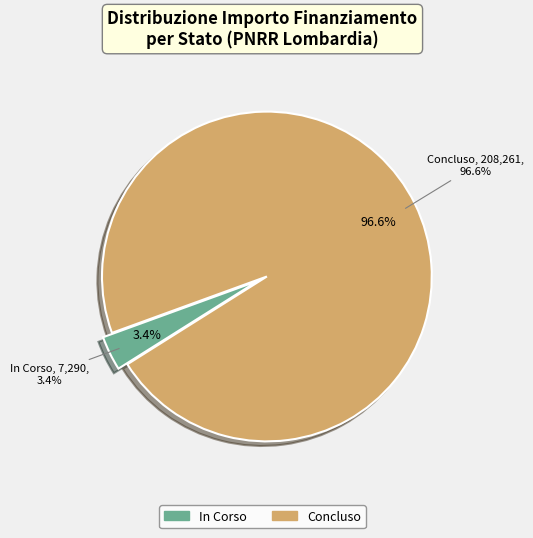

To the nearest percent, what is the average slice percentage?

50%